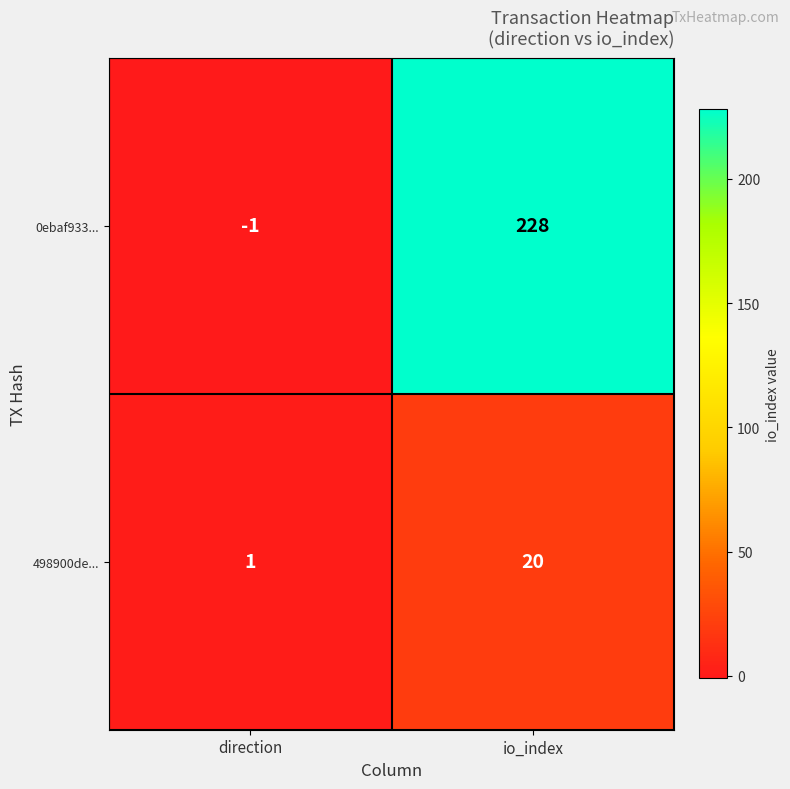

What value does the 498900de... series have at io_index, to the nearest 10?

20